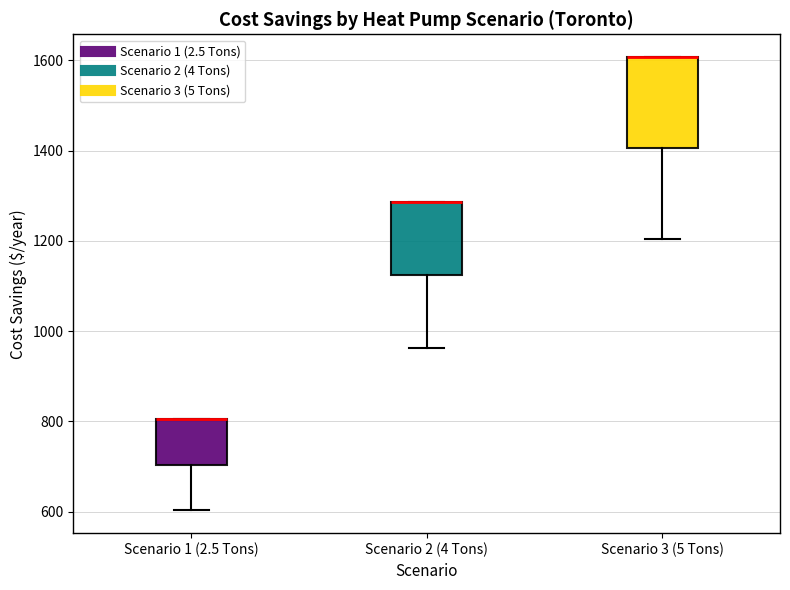

Where is the lower edge of the box for Scenario 1 (2.5 Tons) on the y-axis? The values are not printed on the chart, so give them approximately, as read against the axis.

700